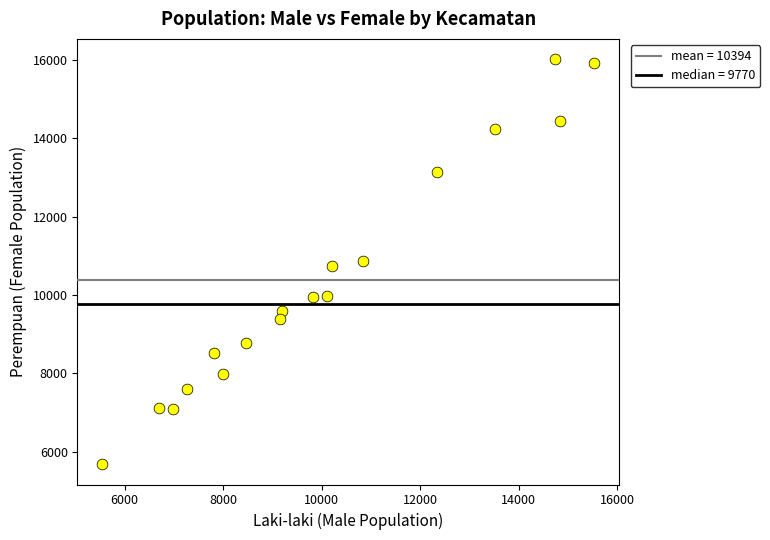

What is the range of Y values (max minus min)?

10341